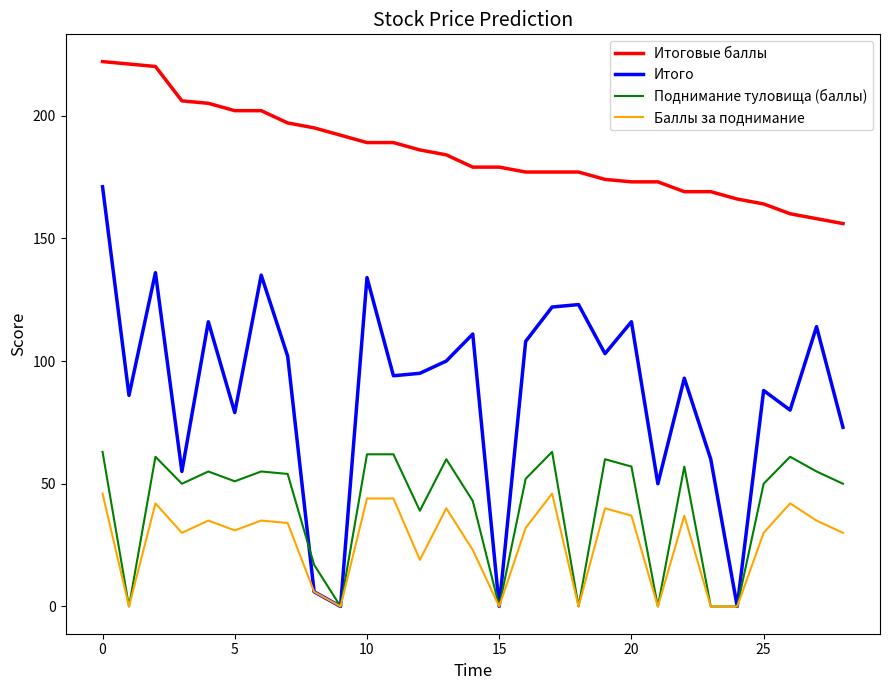

True or false: Поднимание туловища (баллы) and Итого cross at least once.

True